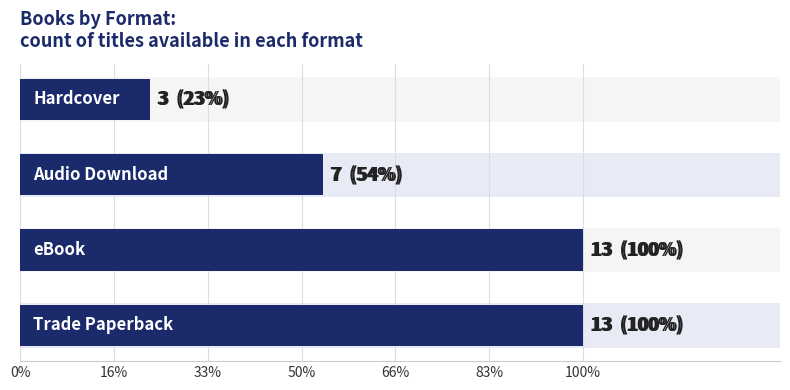

What is the change in value from 16% to 50%?

-10